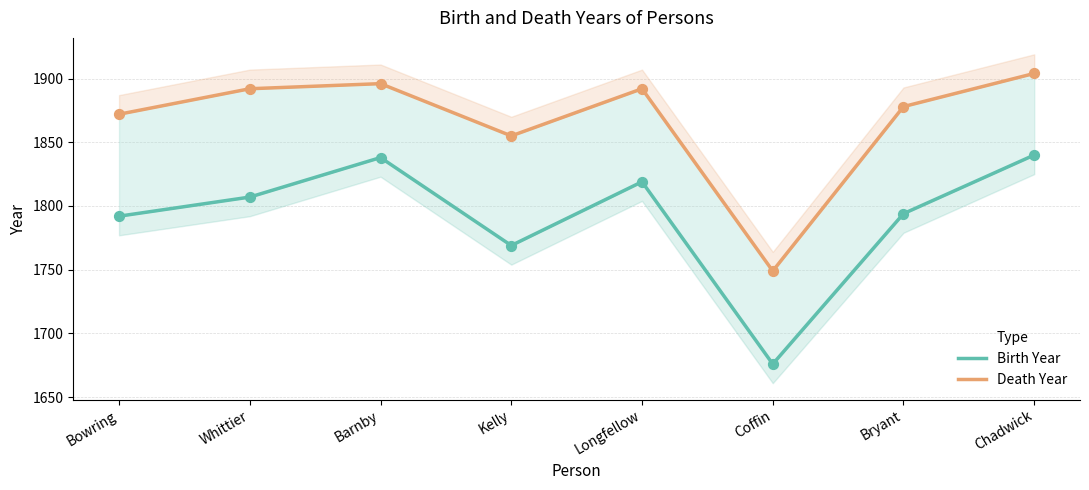

What is the total value across all series at Barnby?

3734